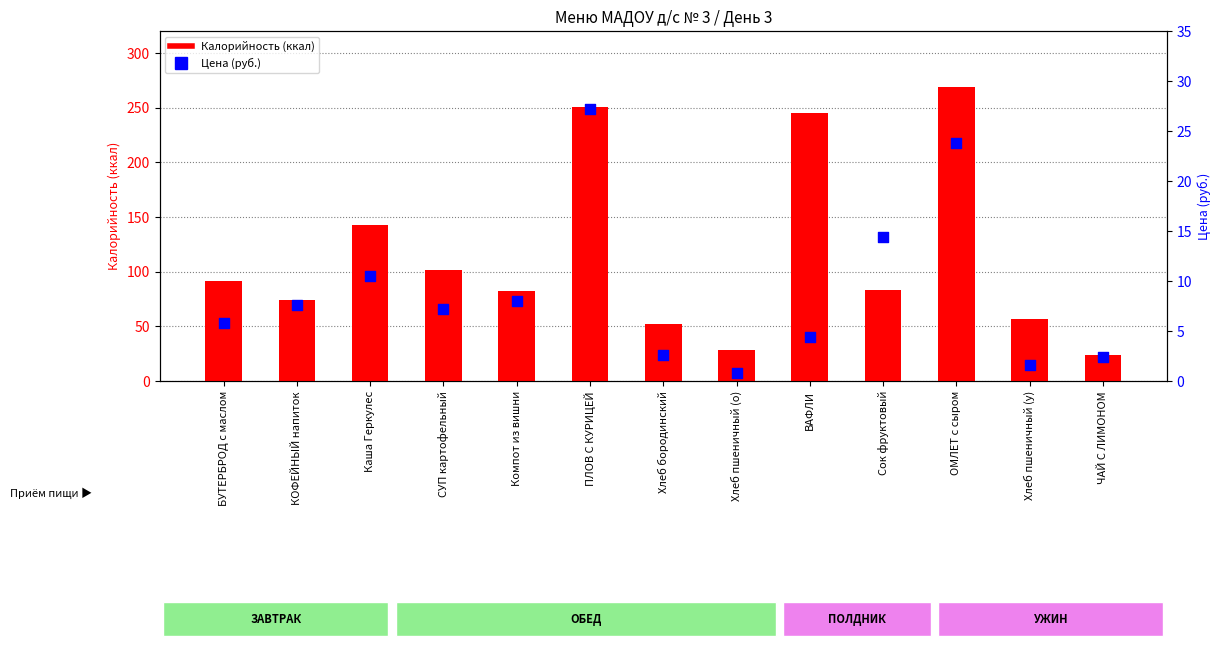

Which series reaches the minimum Y coordinate?

Цена (руб.)